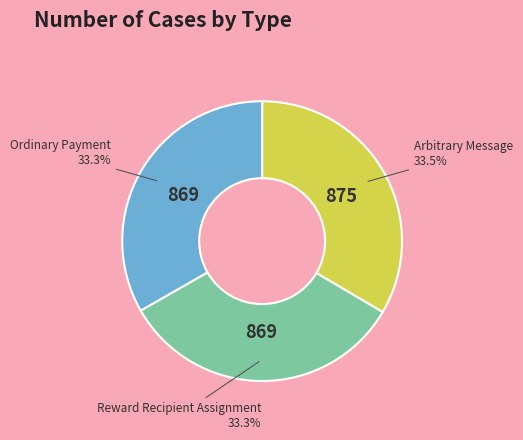

Is there any slice that represents more than half of the pie?

No